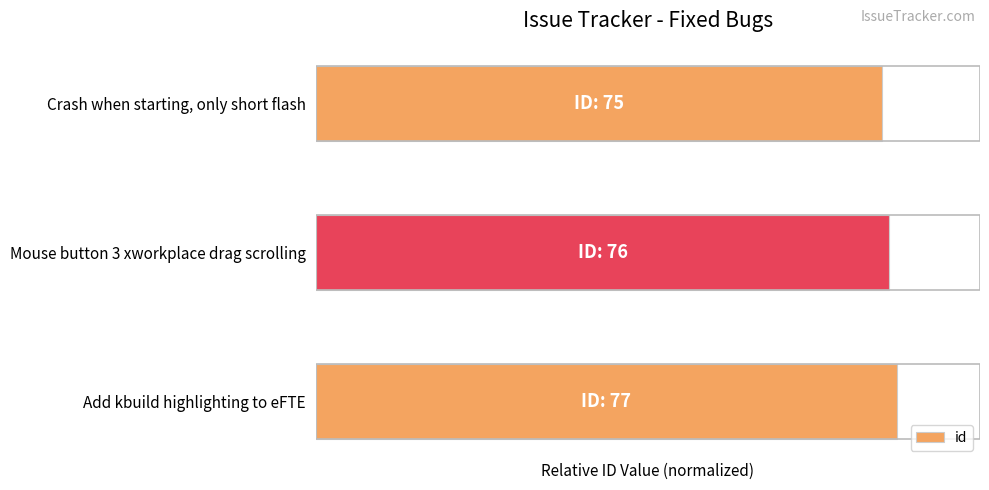

Rank the categories by value from lowest to highest.

Crash when starting, only short flash, Mouse button 3 xworkplace drag scrolling, Add kbuild highlighting to eFTE